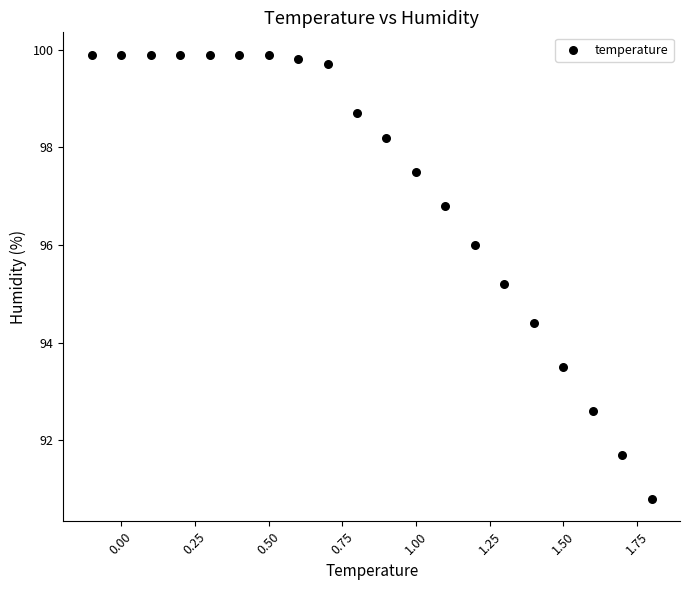

What is the range of Y values (max minus min)?

9.1